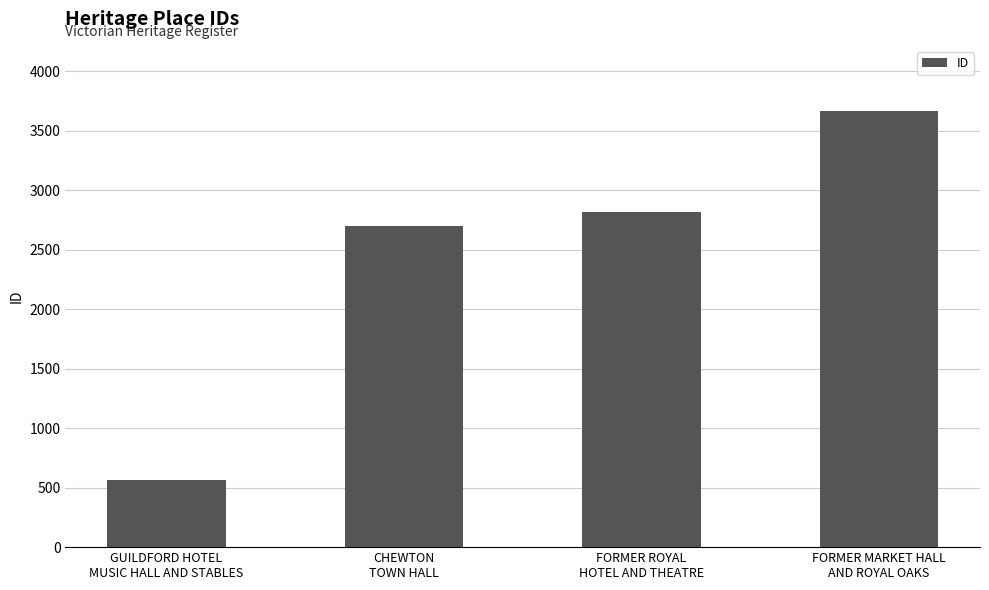

Are the bars horizontal?

No